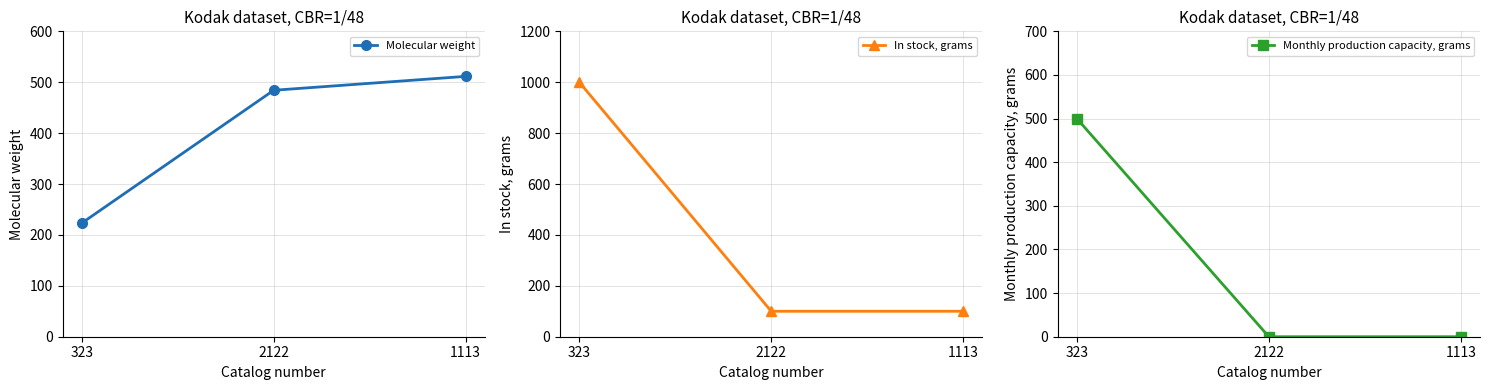

The value of Monthly production capacity, grams at 1113 is 202.4. True or false?

False